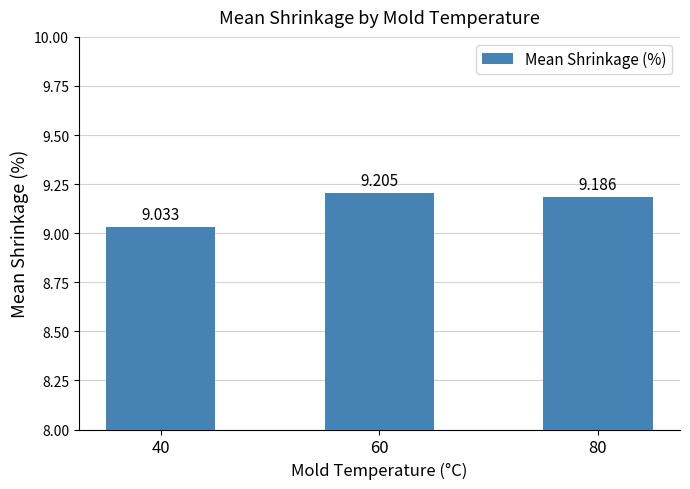

What is the value of the 3rd bar from the left?

9.2